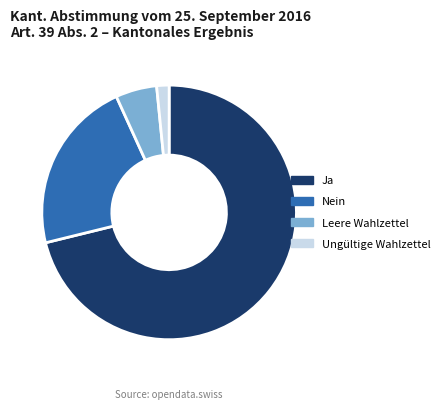

How many slices are in this pie chart?

4